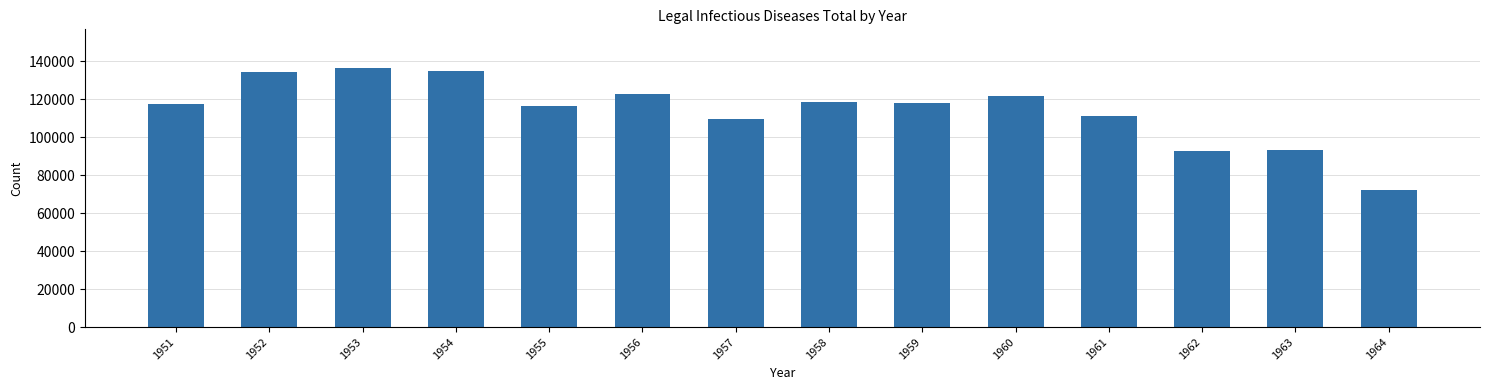

What is the change in value from 1960 to 1961?

-10292